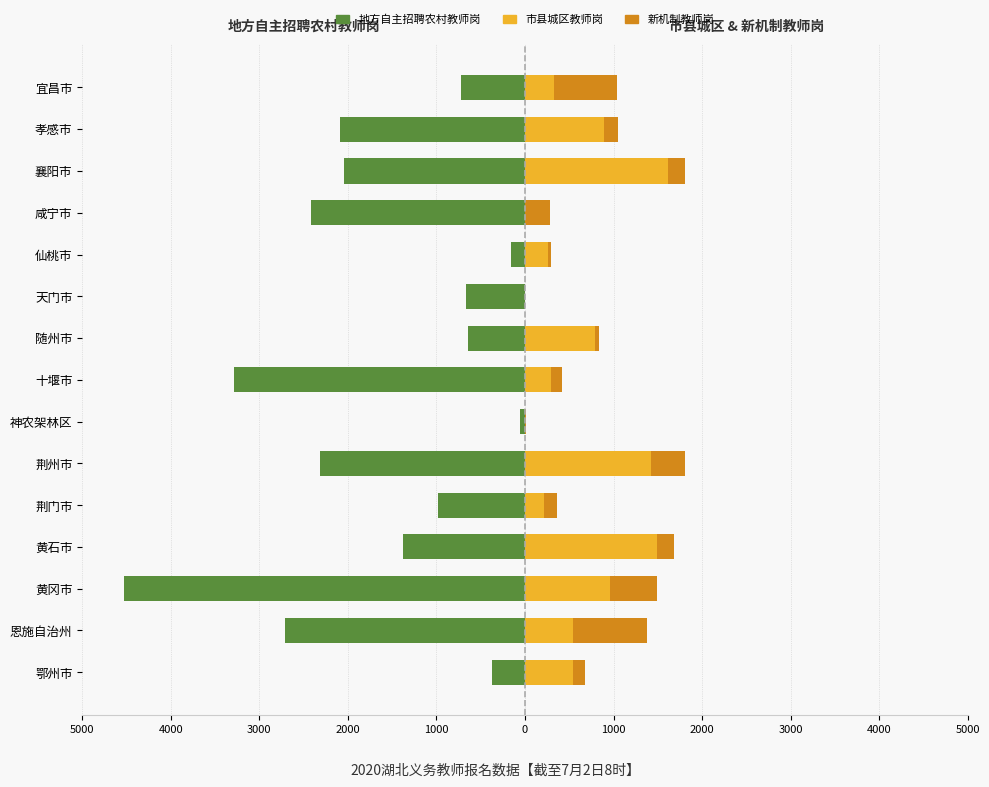

At 咸宁市, list the series in order from smallest to largest.

地方自主招聘农村教师岗, 市县城区教师岗, 新机制教师岗